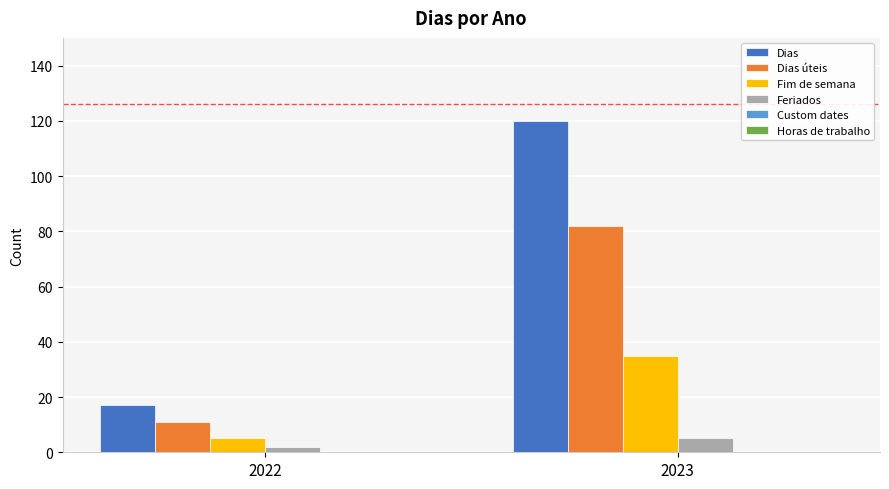

Which series has the largest total across all categories?

Dias